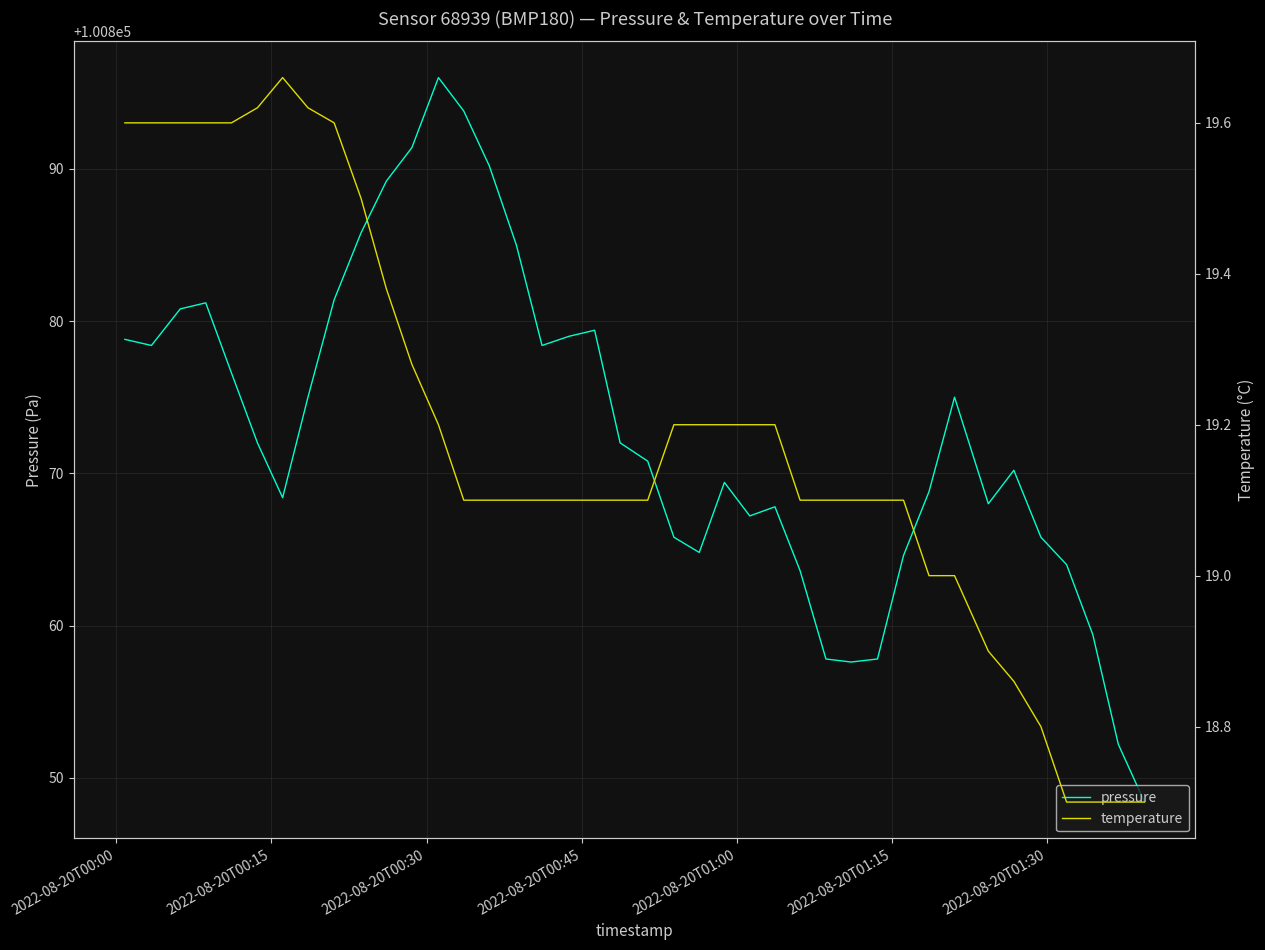

At which label does temperature first exceed 19?

2022-08-20T00:00